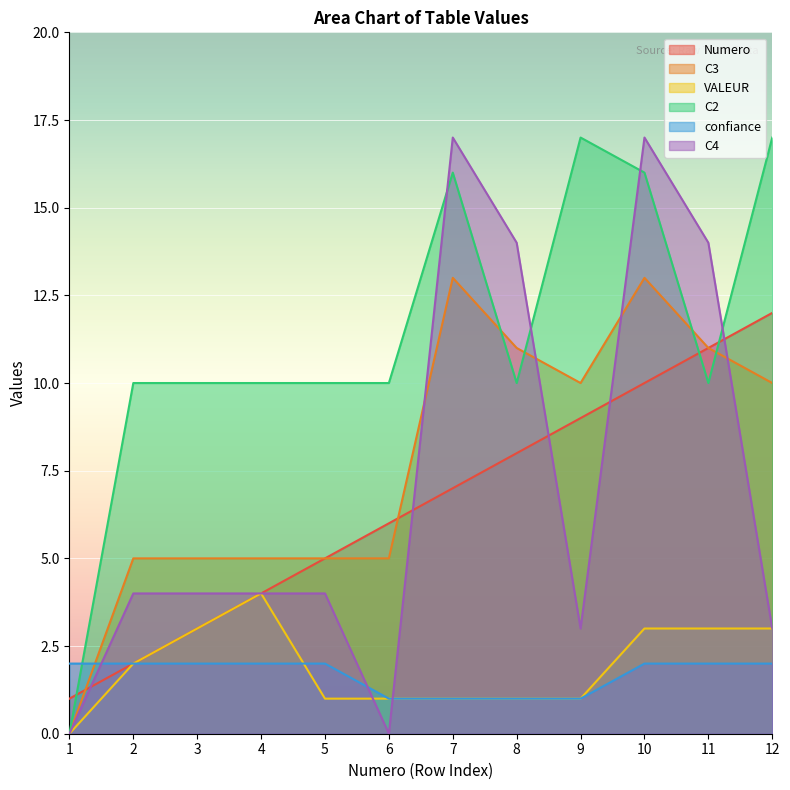

Which category has the lowest value across all series?

1